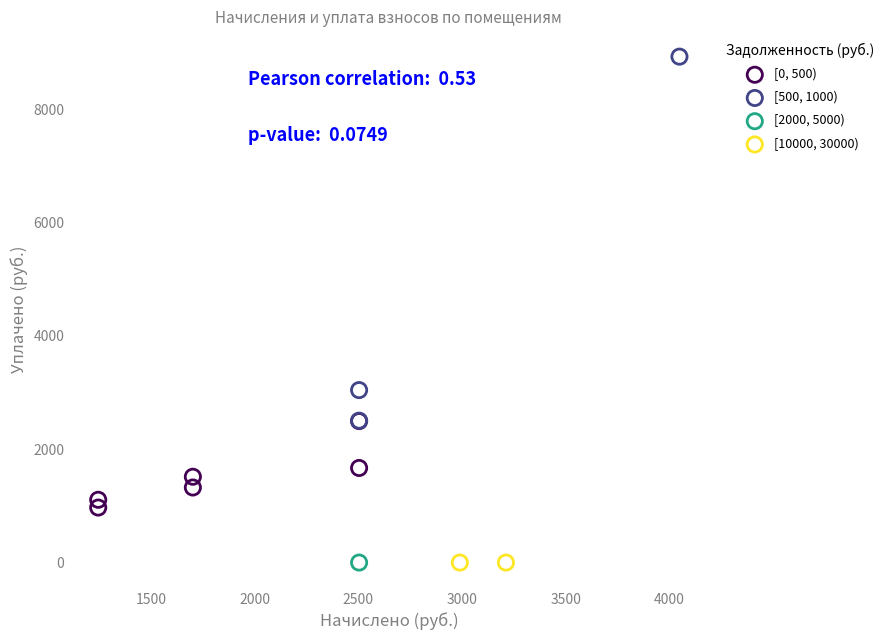

What are all the series names shown in the legend?

[0, 500), [500, 1000), [2000, 5000), [10000, 30000)